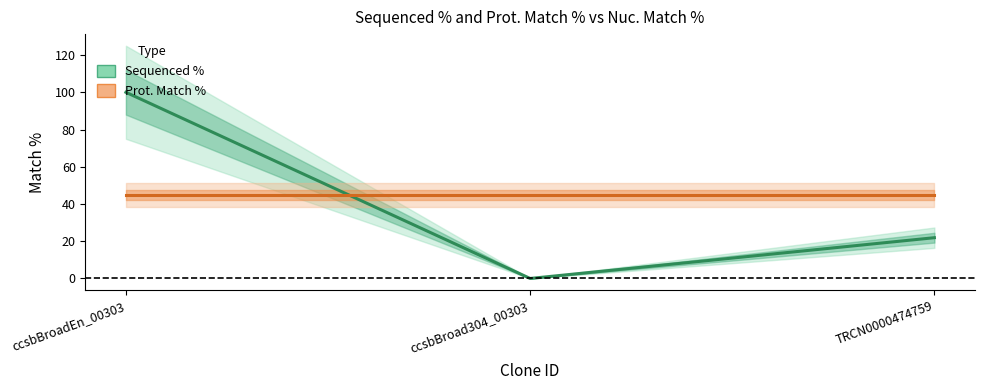

Rank the categories by Sequenced % value from highest to lowest.

ccsbBroadEn_00303, TRCN0000474759, ccsbBroad304_00303